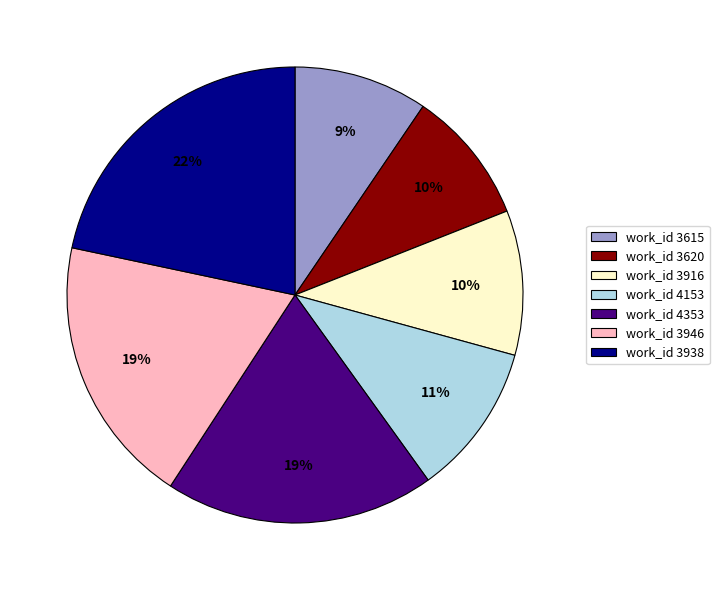

Which has a higher value, work_id 3916 or work_id 4353?

work_id 4353